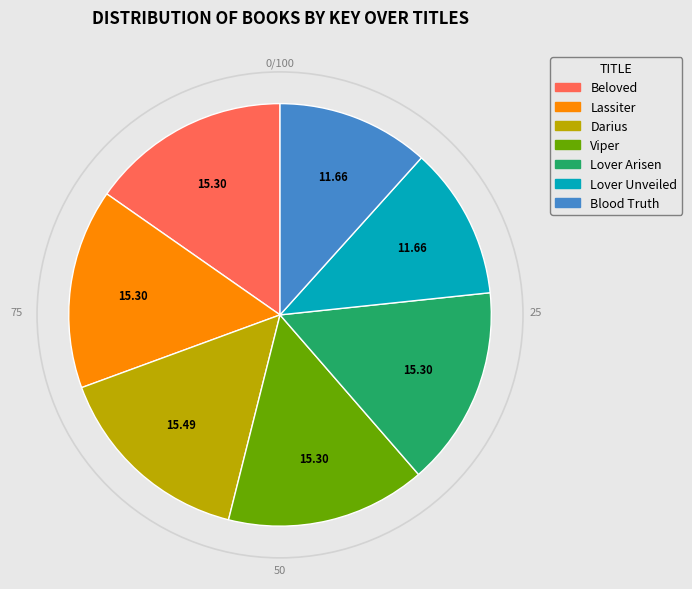

Is the sum of Blood Truth and Beloved greater than half?

No